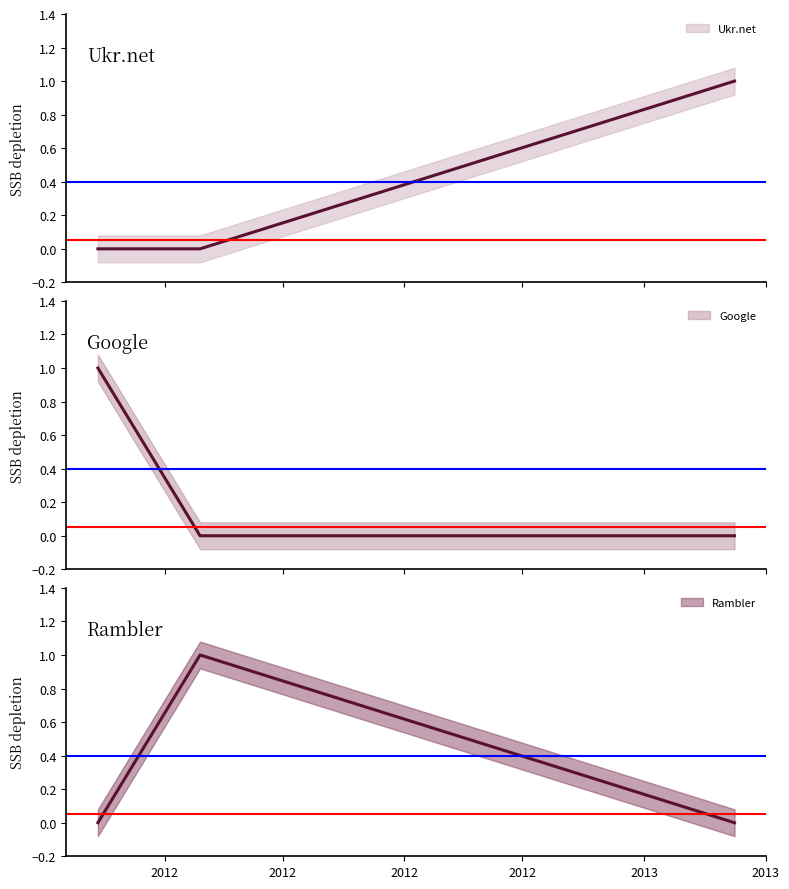

Rank the categories by Ukr.net (line) value from lowest to highest.

2012, 2012, 2012